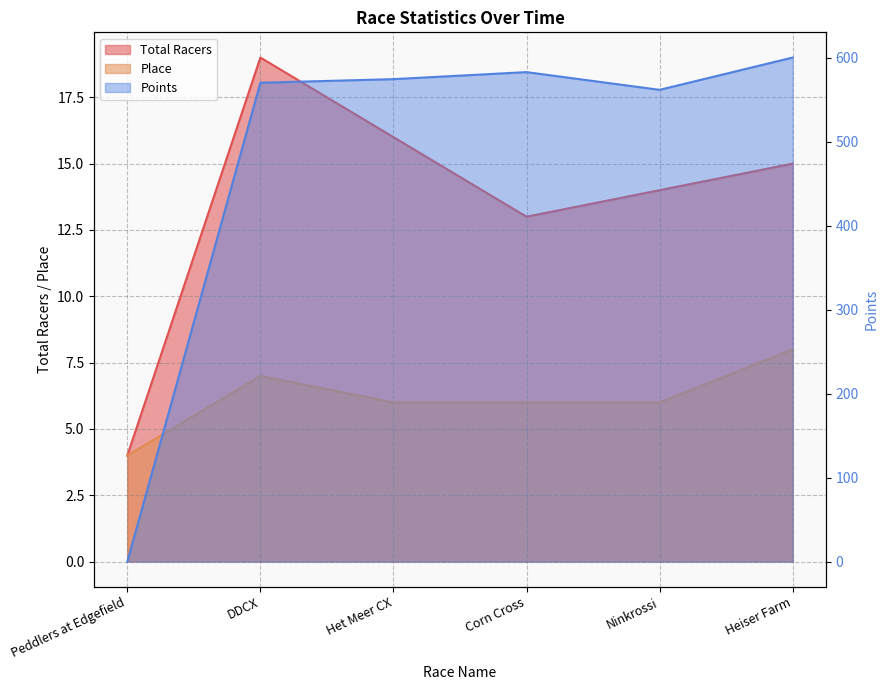

What is the total value across all series at DDCX?

596.0